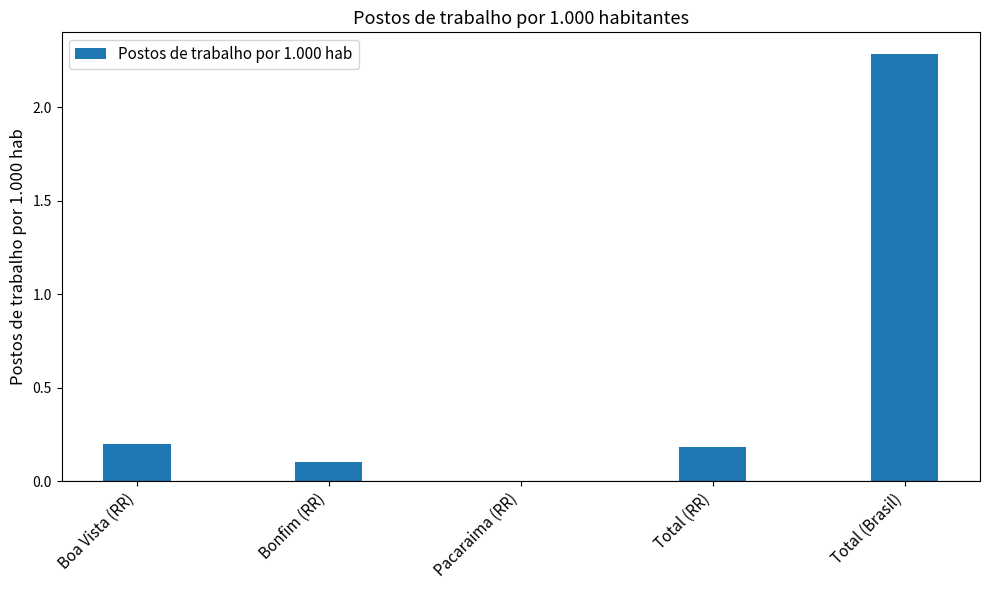

Which label corresponds to the largest value in the chart?

Total (Brasil)